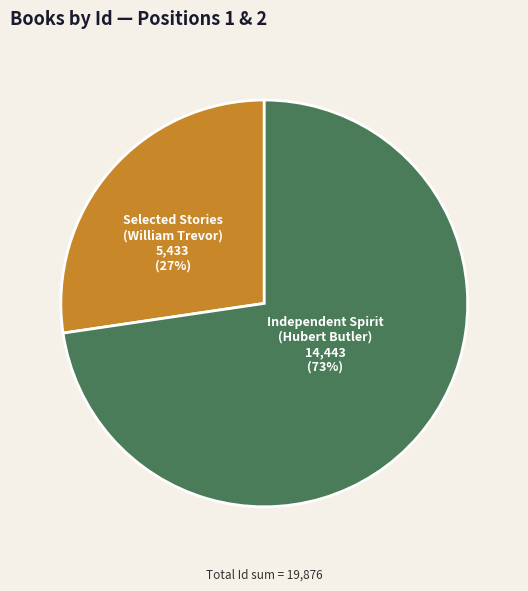

To the nearest percent, what is the average slice percentage?

50%